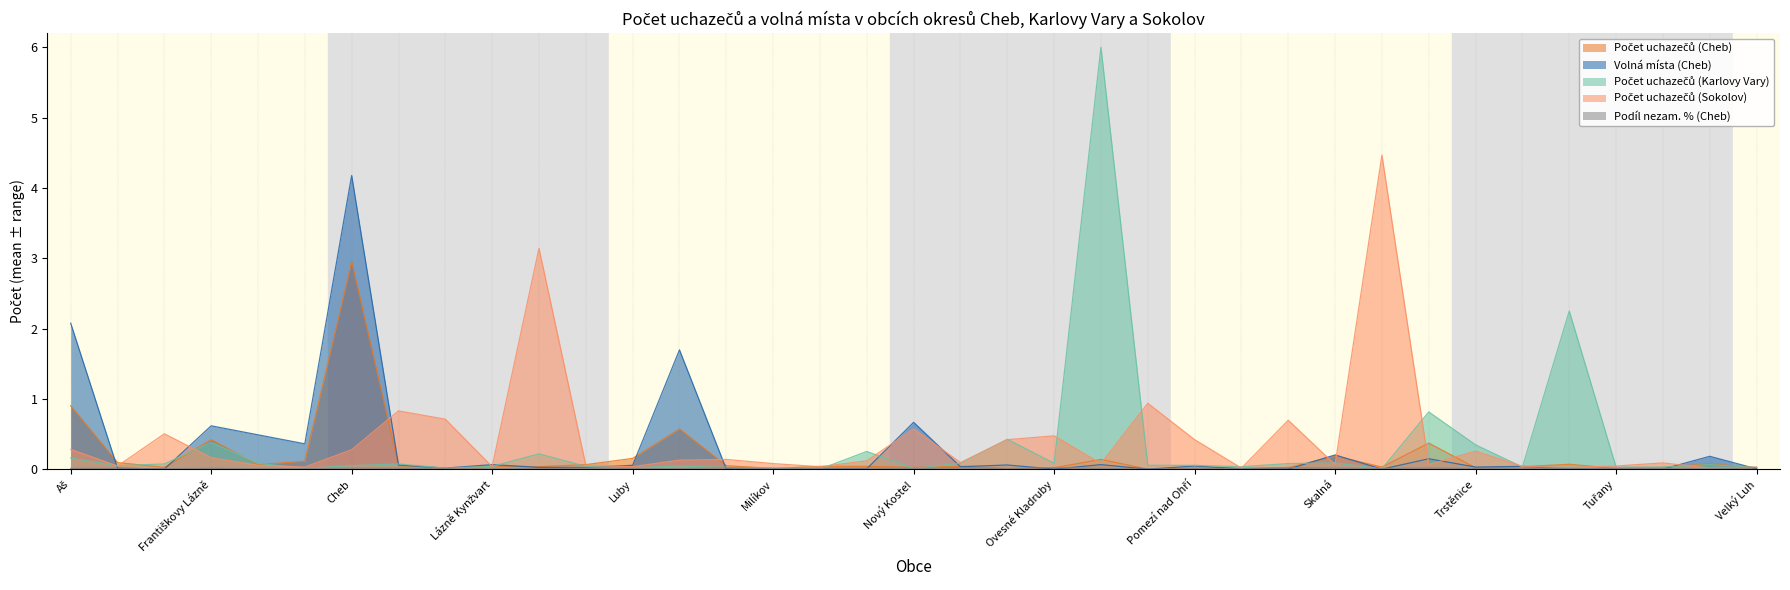

Does the chart have visible grid lines?

No